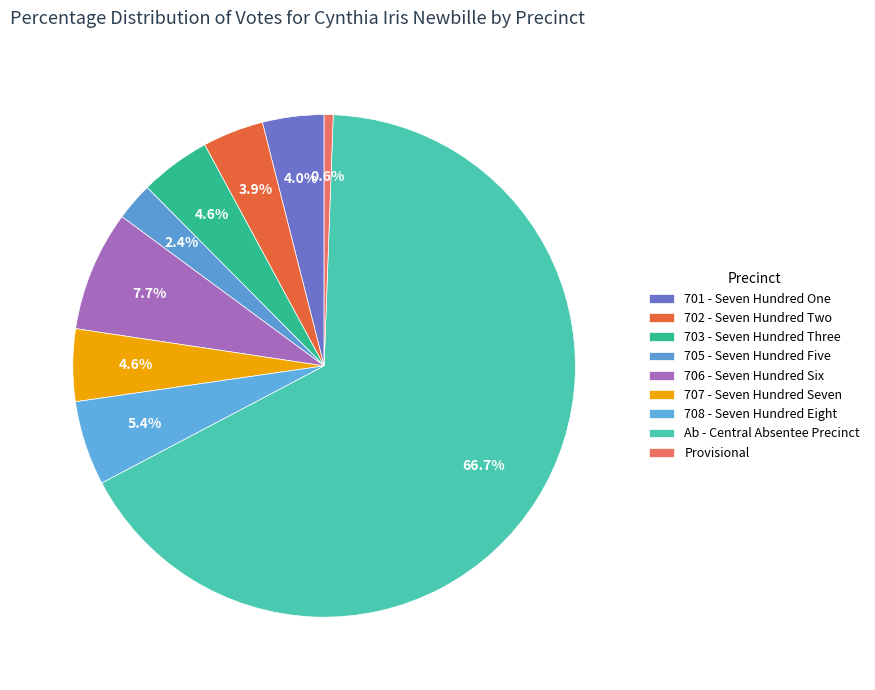

What is the smallest slice in the pie chart?

Provisional